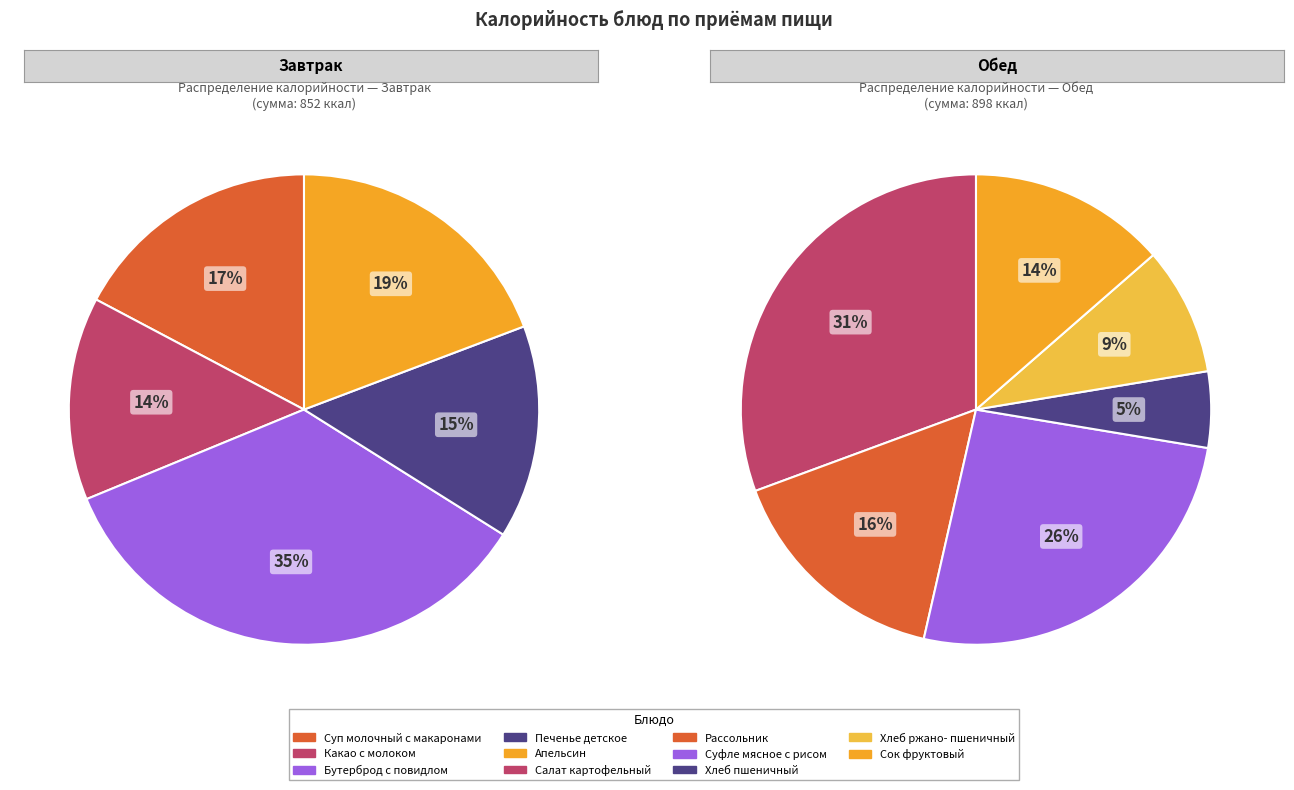

To the nearest percent, what is the average slice percentage?

9%